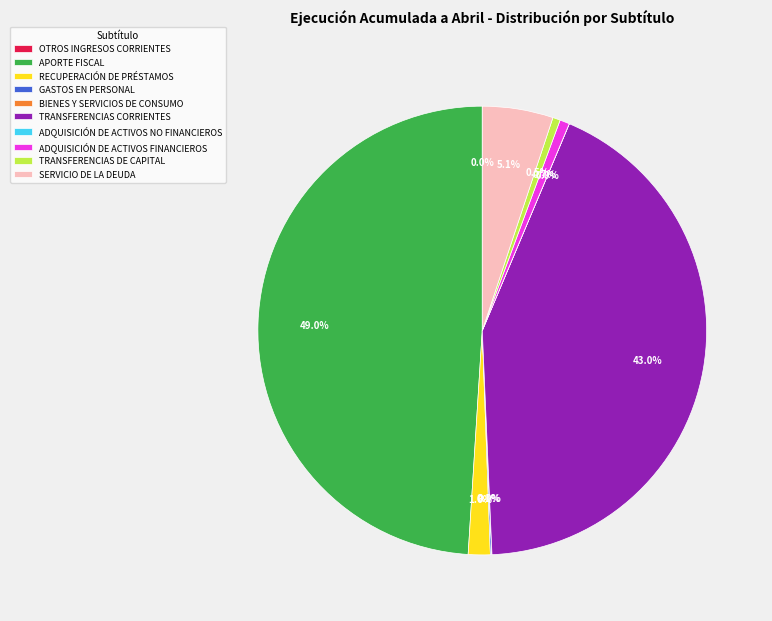

Is there a majority slice in this chart?

No